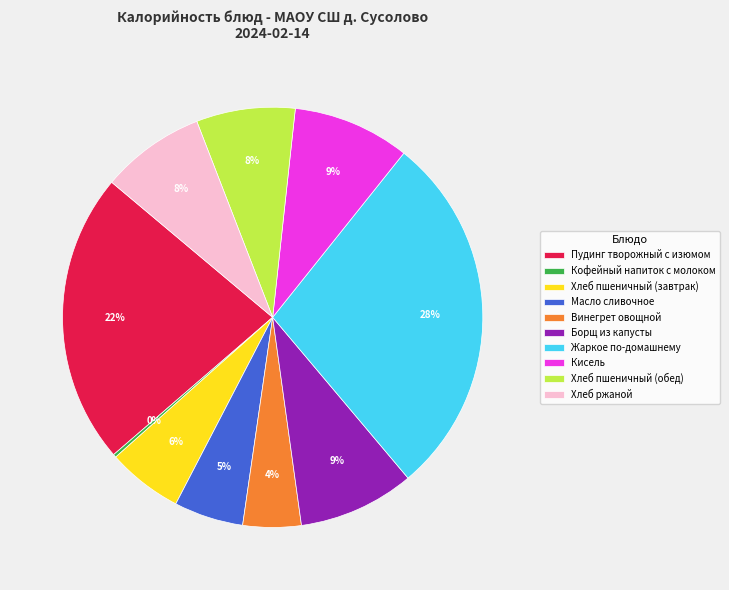

Which has a higher value, Борщ из капусты or Хлеб пшеничный (обед)?

Борщ из капусты